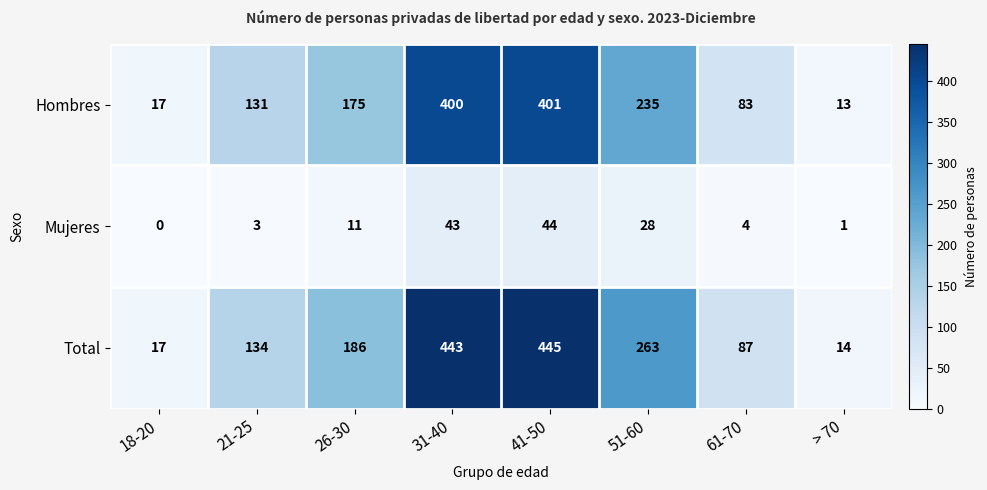

Which series has the largest range (max minus min)?

Total